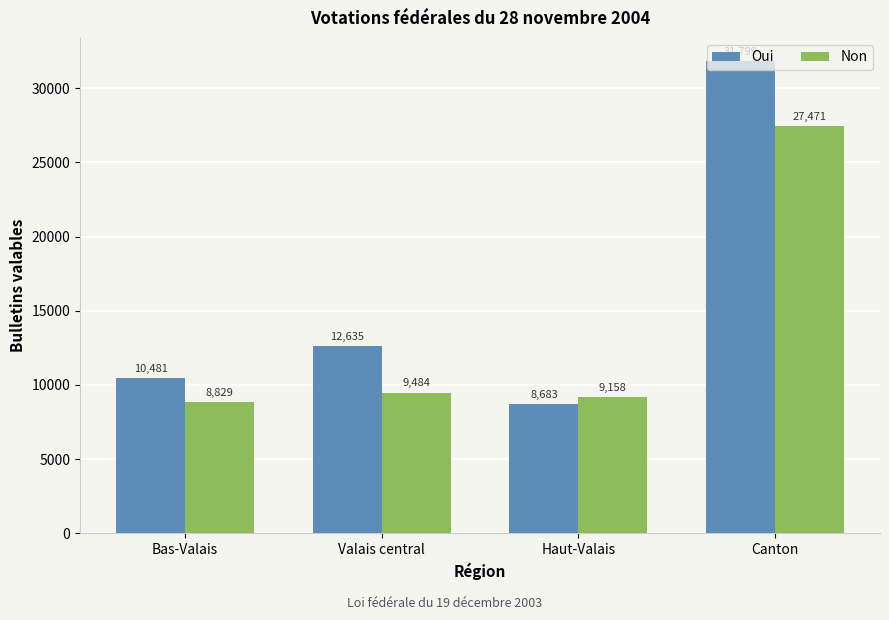

How many values in the Oui series are below 12635?

2